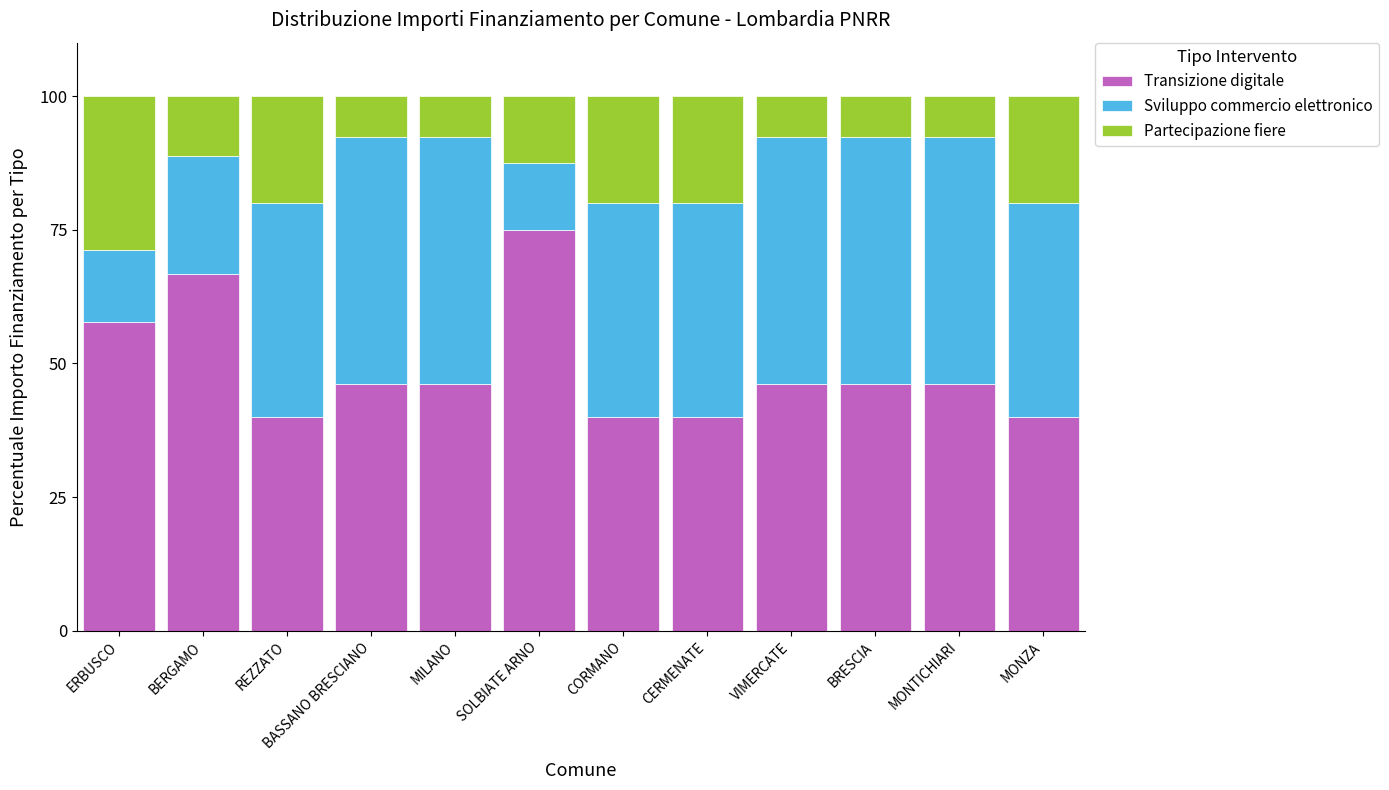

What is the difference between the maximum and second lowest values in the Transizione digitale series?

35.0